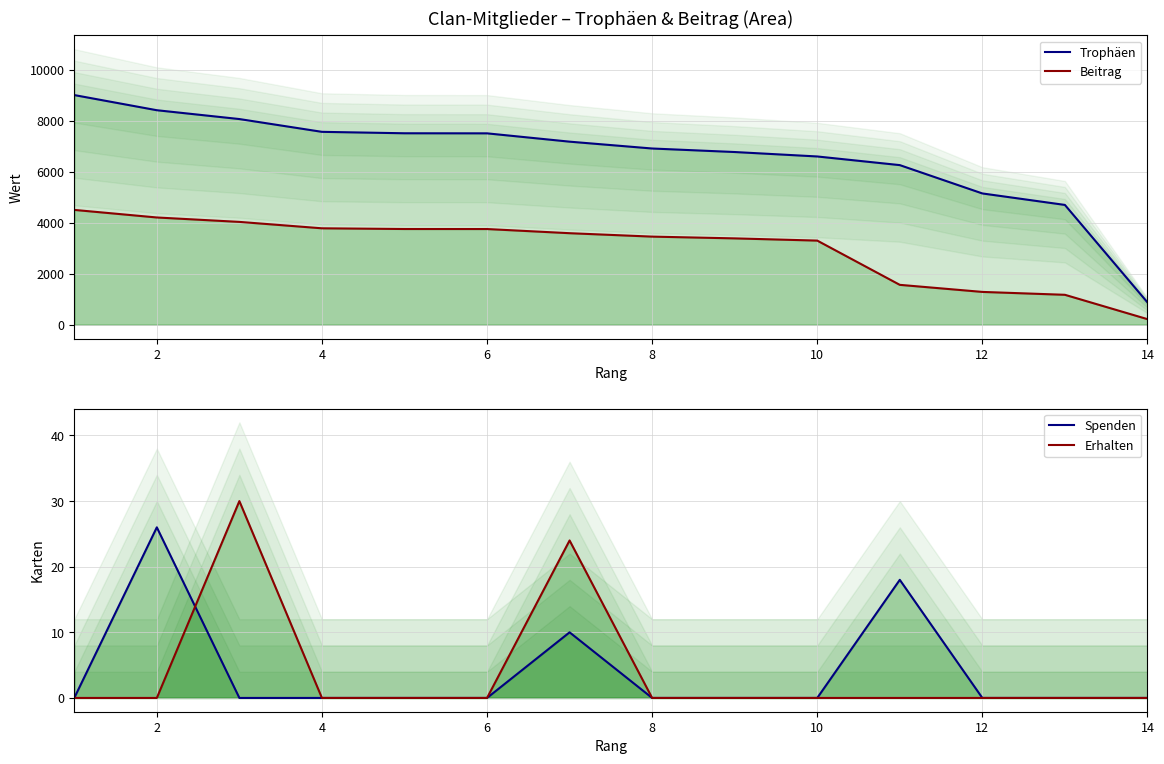

Reading left to right, extract all data points from this chart.

Trophäen: 9000	8406	8060	7559	7503	7500	7174	6906	6768	6594	6255	5145	4695	876
Beitrag: 4500	4203	4030	3779	3751	3750	3587	3453	3384	3297	1563	1286	1173	219
Spenden: 0	26	0	0	0	0	10	0	0	0	18	0	0	0
Erhalten: 0	0	30	0	0	0	24	0	0	0	0	0	0	0